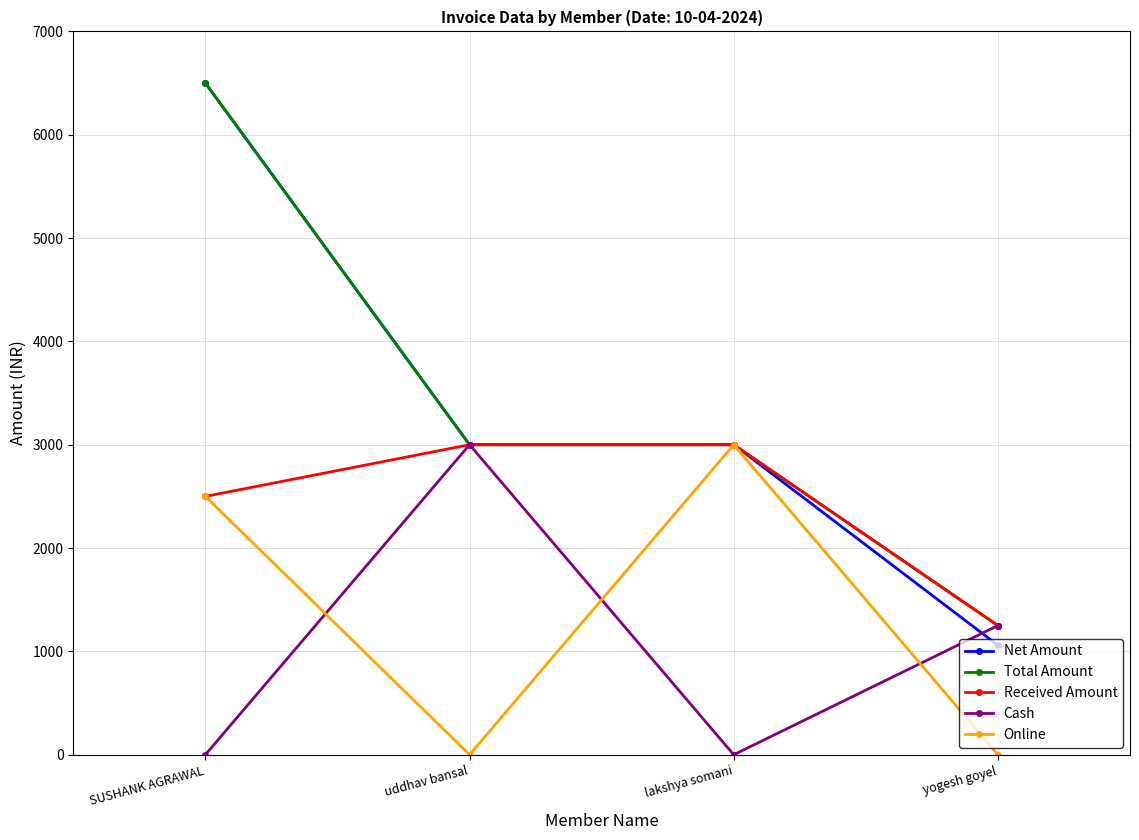

What is the total value across all series at lakshya somani?

12000.0